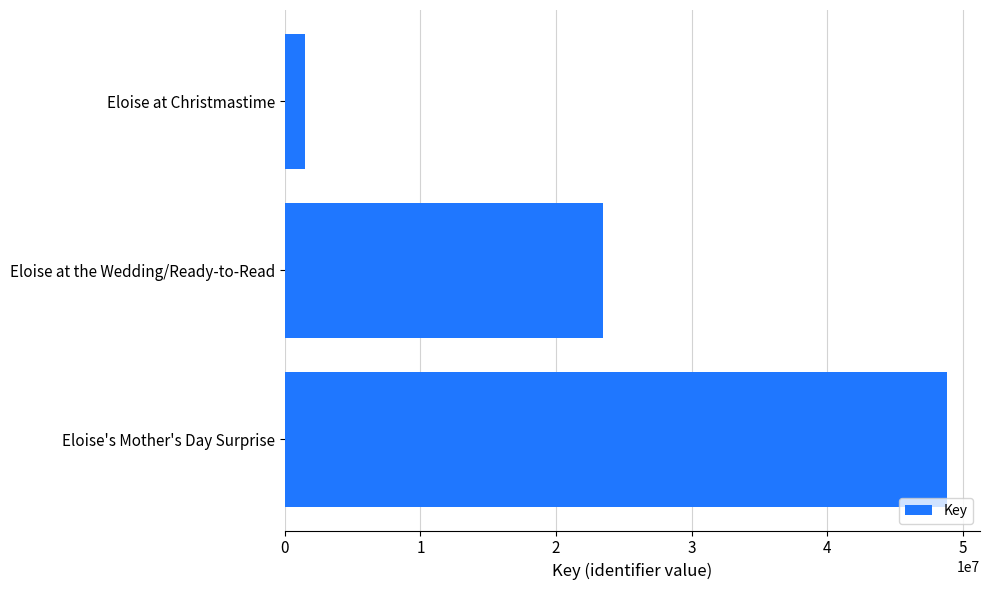

How many data points does each series have?

3